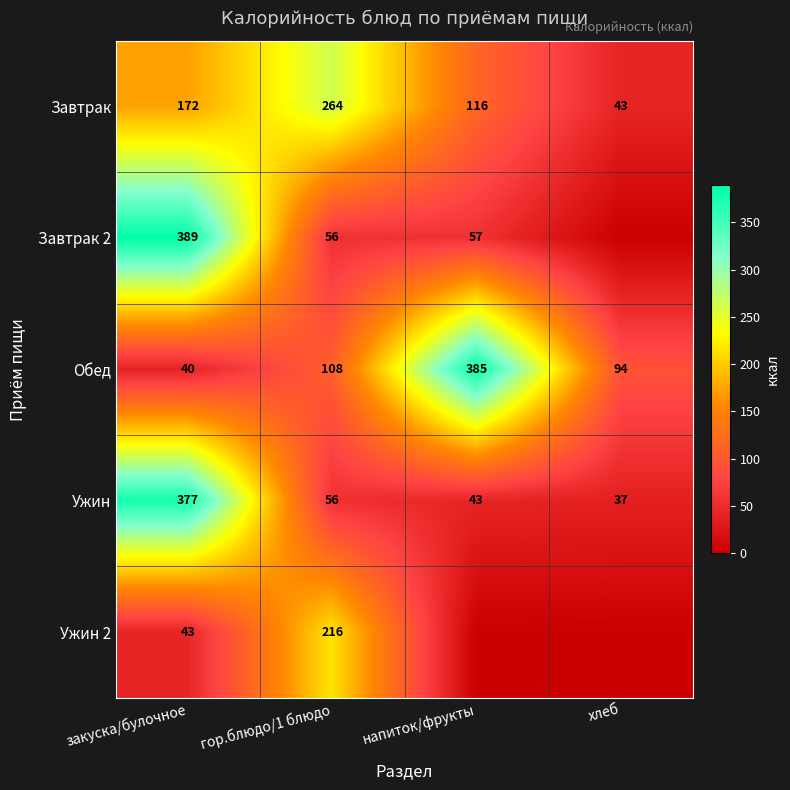

The value of Завтрак 2 at напиток/фрукты is 15.8. True or false?

False